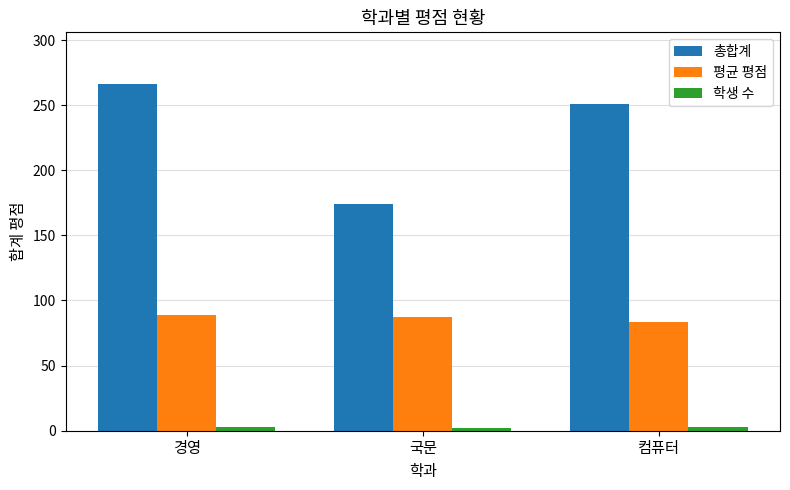

At which category is the sum across all series the highest?

경영